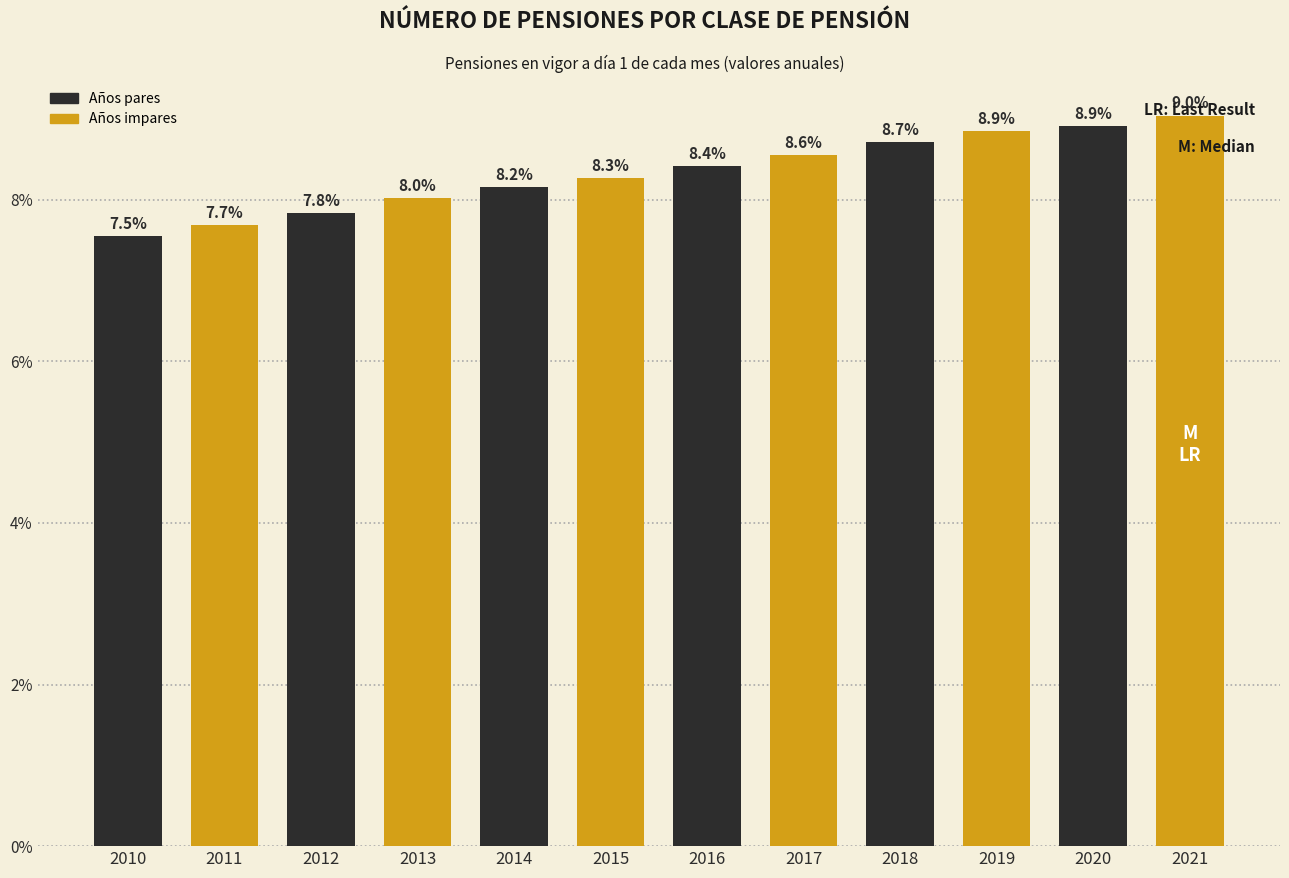

Approximately how many times larger is the value at 2011 compared to 2017?

0.9